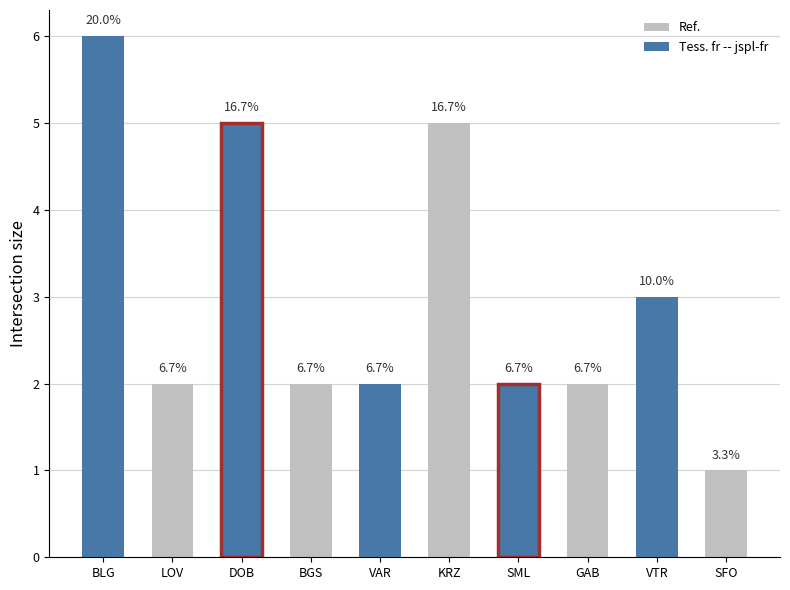

Are the bars horizontal?

No